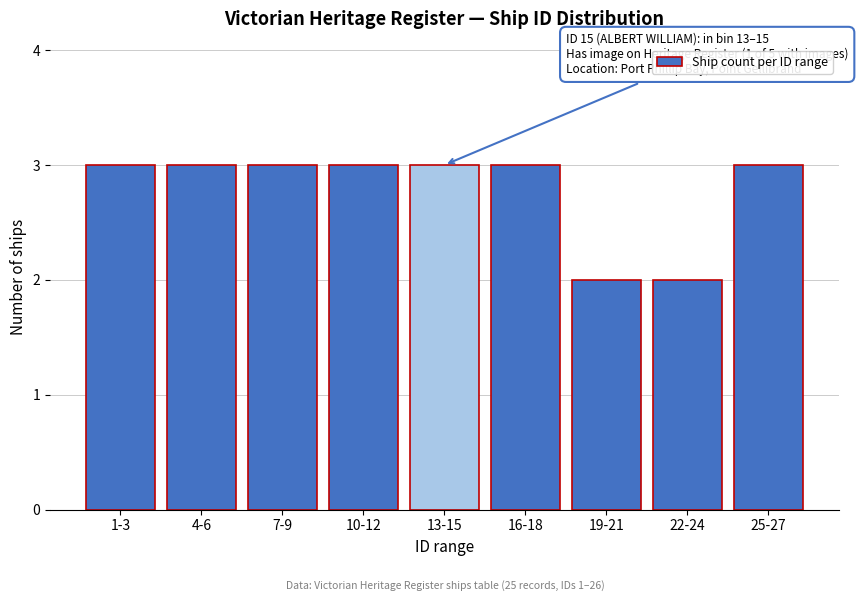

Reading left to right, transcribe all the data shown in this chart.

1-3=3	4-6=3	7-9=3	10-12=3	13-15=3	16-18=3	19-21=2	22-24=2	25-27=3